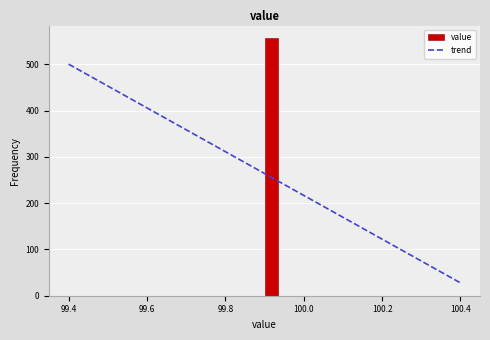

Read against the x-axis, roughly where is the centre of the tallest bar?

99.92